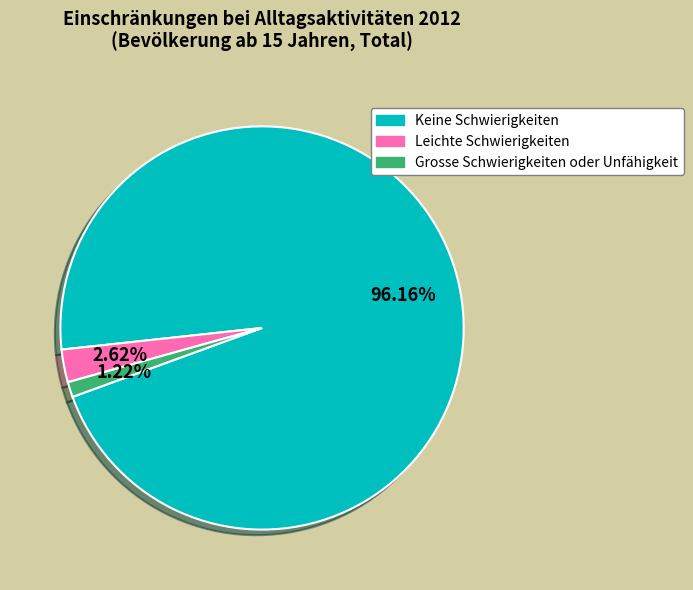

Which slice represents more than half of the pie?

Keine Schwierigkeiten